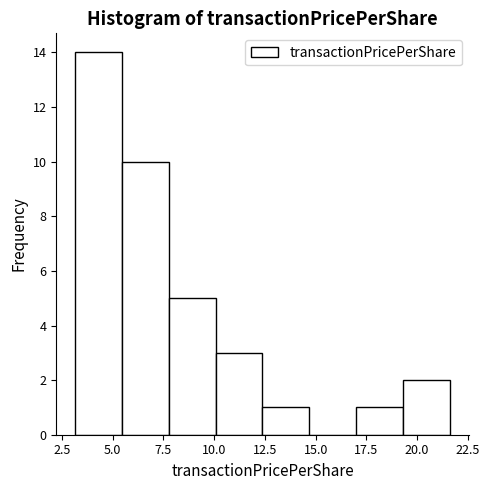

Reading left to right, list every bar in this chart as the range it spans on the x-axis followed by its height. Neither the bar edges nor the heights are printed on the chart, so give them approximately, as read against the axes.

3.0 to 5.5: 14
5.5 to 8.0: 10
8.0 to 10.0: 5
10.0 to 12.5: 3
12.5 to 14.5: 1
14.5 to 17.0: 0
17.0 to 19.5: 1
19.5 to 21.5: 2